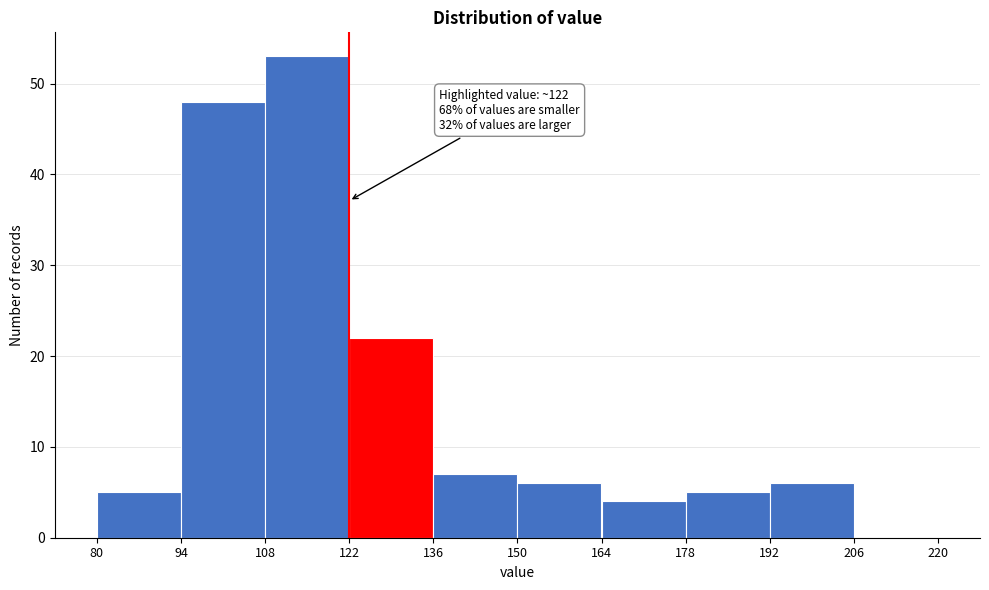

Which range on the x-axis has the tallest bar?

108 to 122